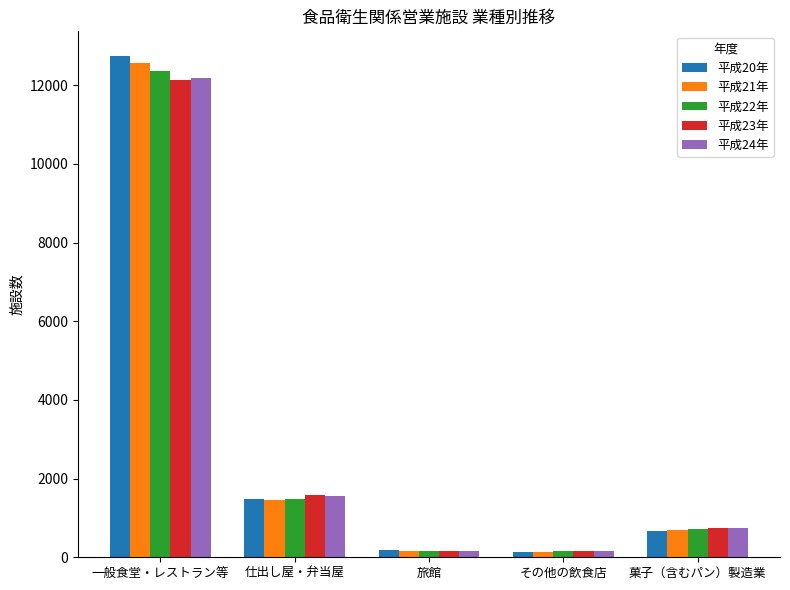

What position from the left is 旅館?

3